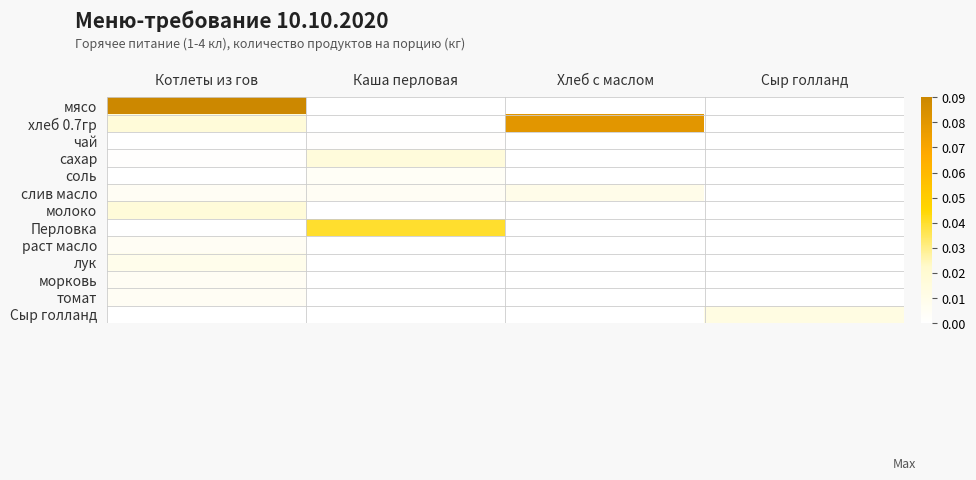

How many distinct data groups are displayed?

13